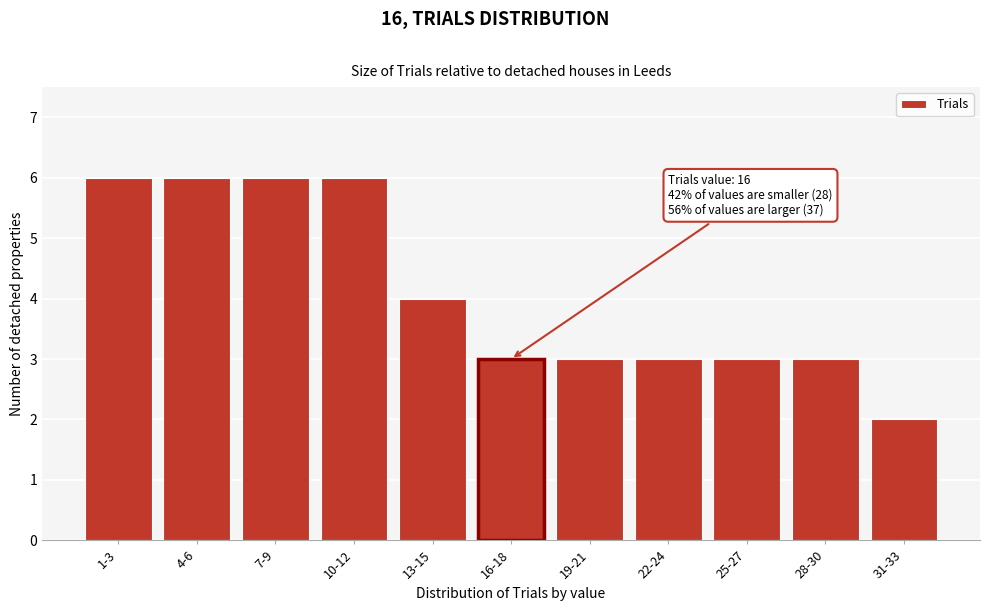

Reading left to right, list all the values displayed in this chart.

1-3=6	4-6=6	7-9=6	10-12=6	13-15=4	16-18=3	19-21=3	22-24=3	25-27=3	28-30=3	31-33=2